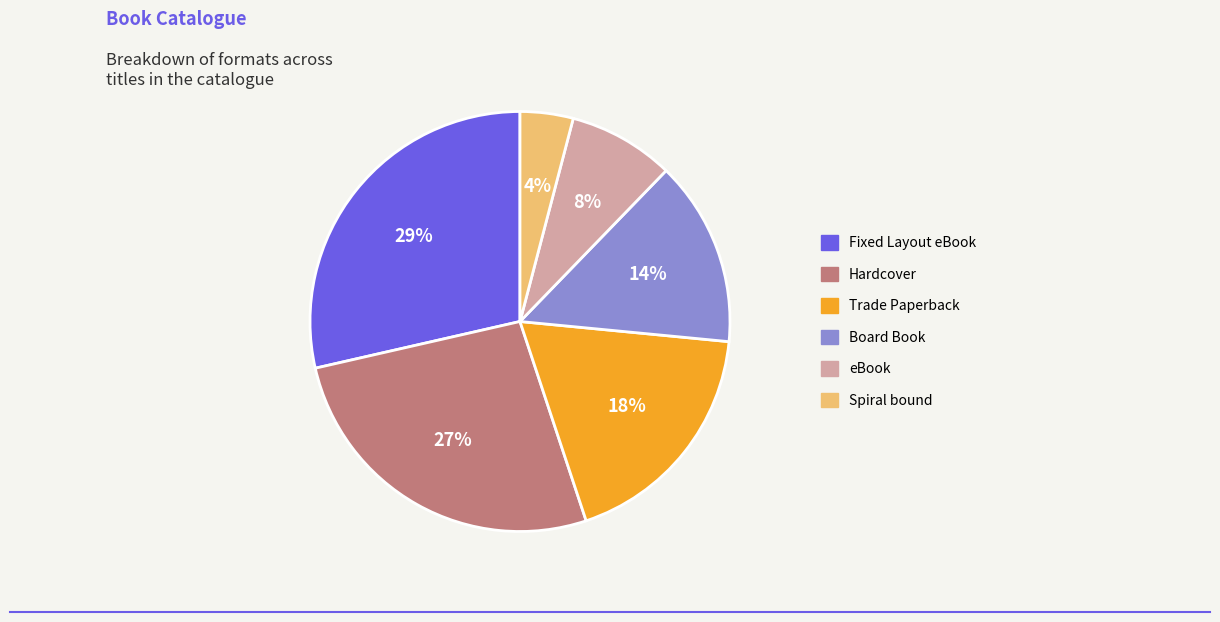

What percentage is the Spiral bound slice, to the nearest percent?

4%